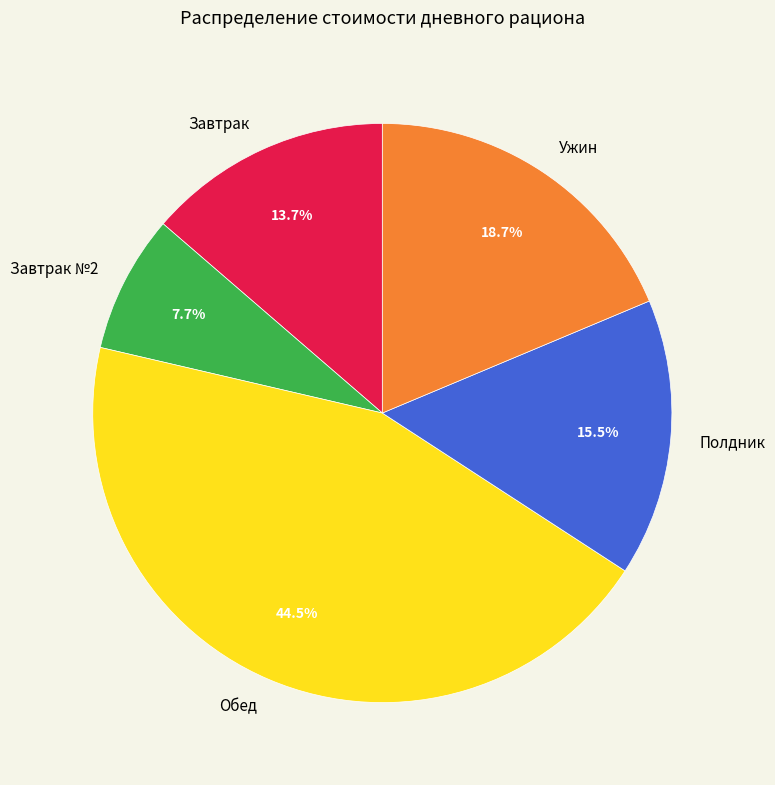

What is the total percentage of Полдник and Ужин?

34.2%